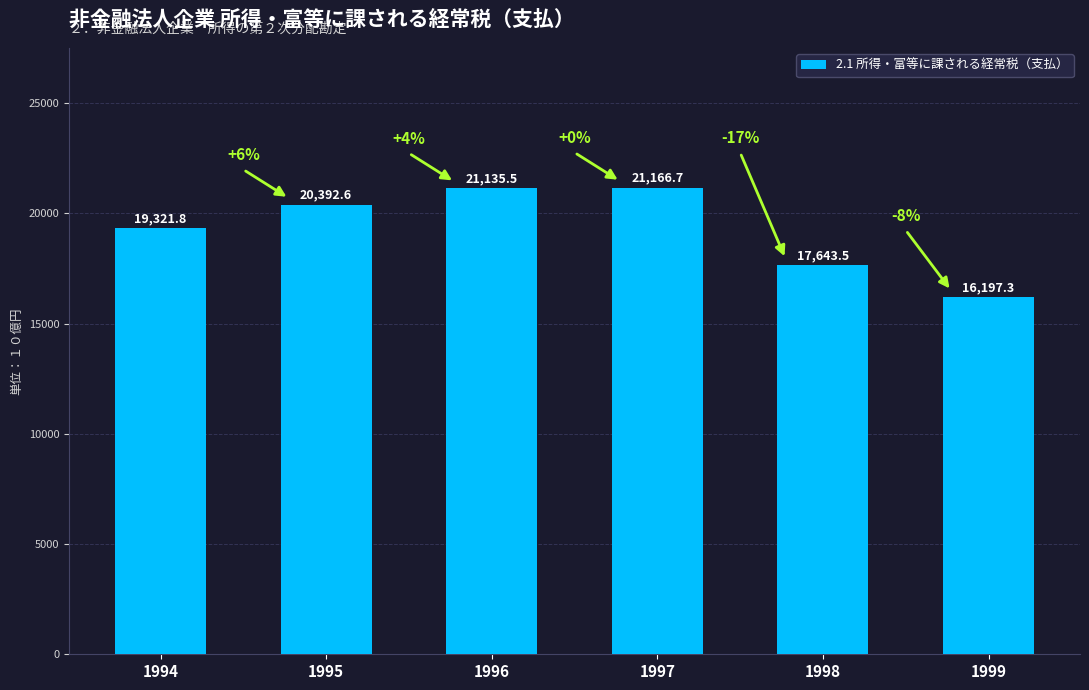

Are the bars grouped side by side (vs. stacked)?

No